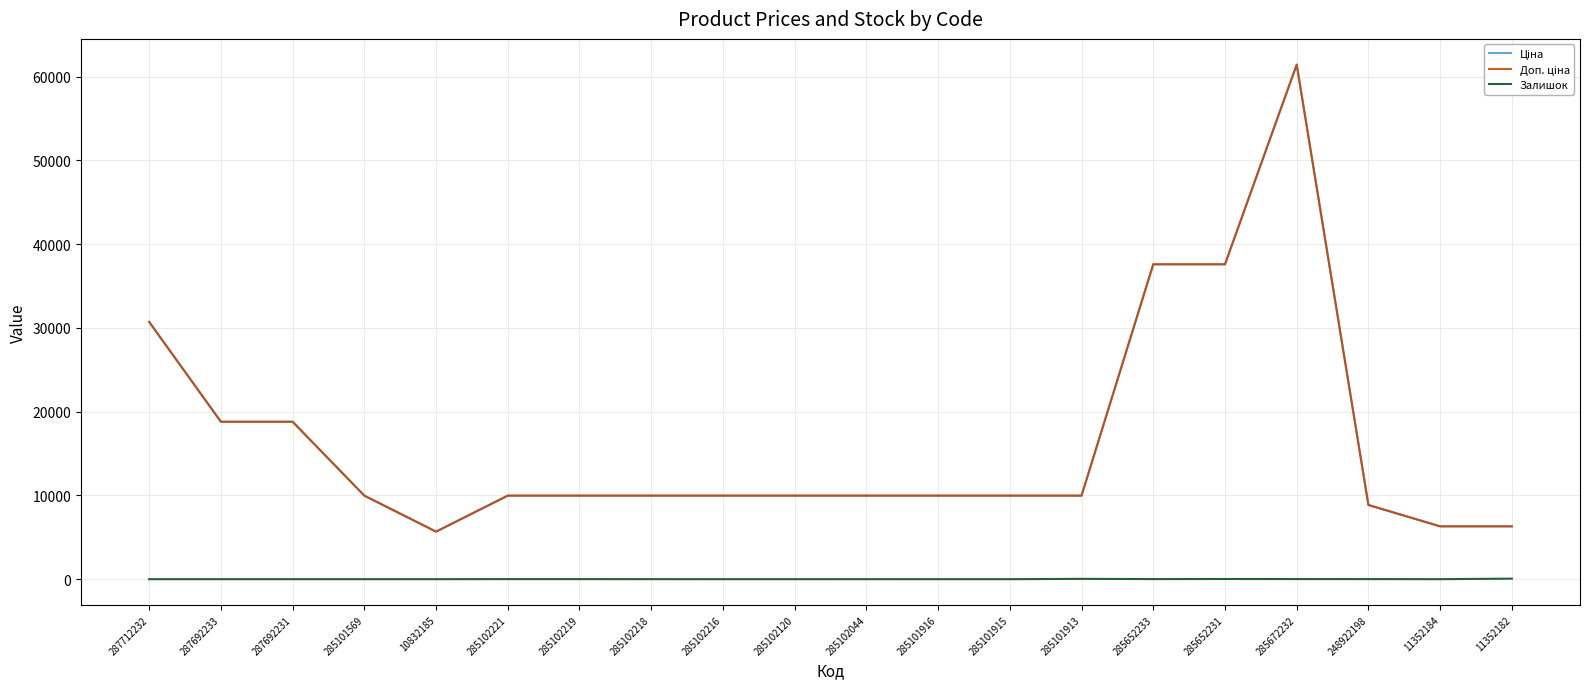

Reading right to left, extract all data points from this chart.

Ціна: 11352182=6308.8	11352184=6308.8	248922198=8856.7	285672232=61434.3	285652231=37593.6	285652233=37593.6	285101913=9975.0	285101915=9975.0	285101916=9975.0	285102044=9975.0	285102120=9975.0	285102216=9975.0	285102218=9975.0	285102219=9975.0	285102221=9975.0	10832185=5673.8	285101569=9975.0	287692231=18796.8	287692233=18796.8	287712232=30717.1
Доп. ціна: 11352182=6308.8	11352184=6308.8	248922198=8856.7	285672232=61434.3	285652231=37593.6	285652233=37593.6	285101913=9975.0	285101915=9975.0	285101916=9975.0	285102044=9975.0	285102120=9975.0	285102216=9975.0	285102218=9975.0	285102219=9975.0	285102221=9975.0	10832185=5673.8	285101569=9975.0	287692231=18796.8	287692233=18796.8	287712232=30717.1
Залишок: 11352182=66.0	11352184=0.0	248922198=11.0	285672232=15.0	285652231=22.0	285652233=12.0	285101913=40.0	285101915=0.0	285101916=0.0	285102044=1.0	285102120=0.0	285102216=0.0	285102218=3.0	285102219=7.0	285102221=8.0	10832185=1.0	285101569=0.0	287692231=0.0	287692233=0.0	287712232=0.0